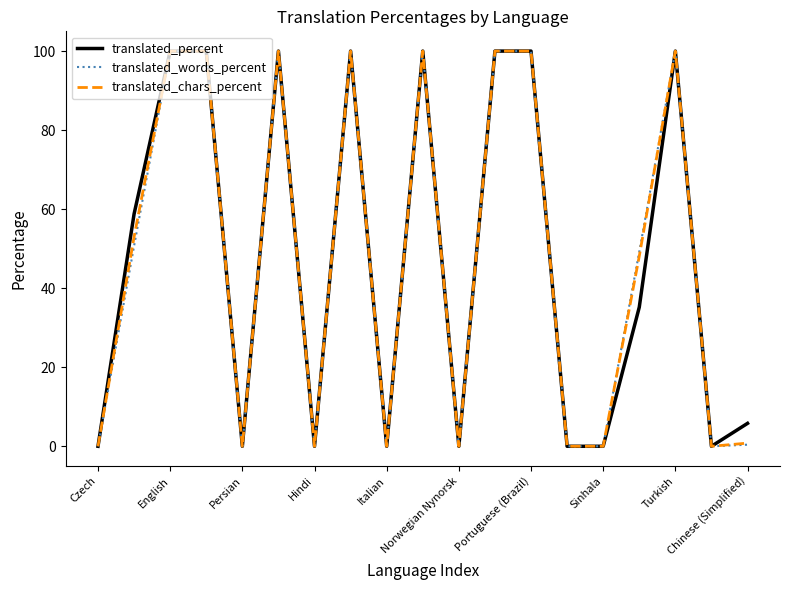

True or false: translated_words_percent has more than 2 interior local peaks.

True